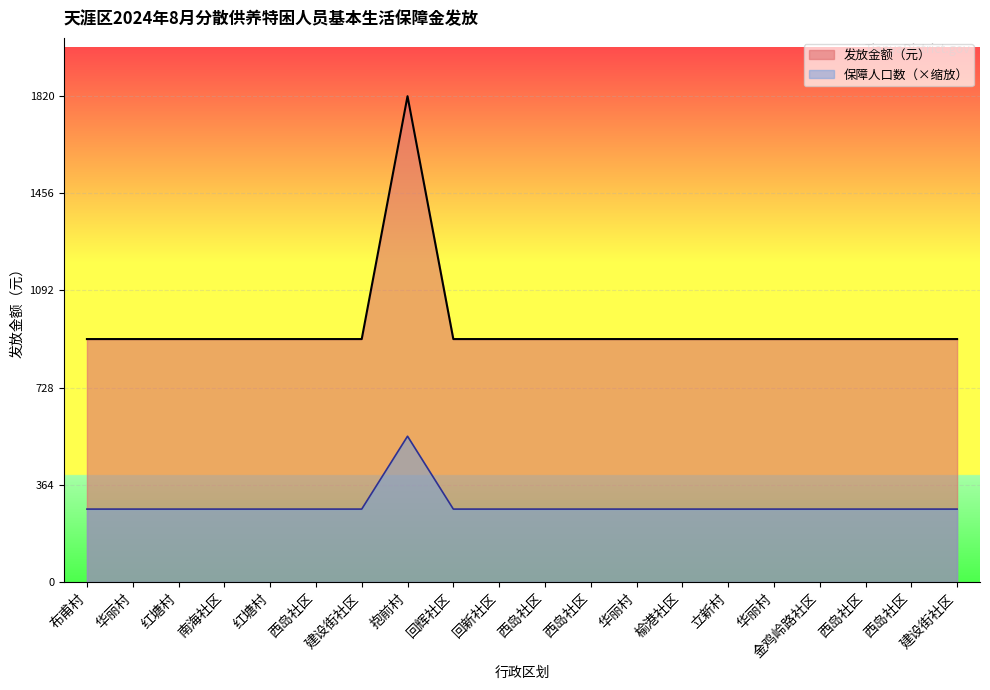

List the labels in order of 保障人口数 value, largest first.

抱前村, 布甫村, 华丽村, 红塘村, 南海社区, 红塘村, 西岛社区, 建设街社区, 回辉社区, 回新社区, 西岛社区, 西岛社区, 华丽村, 榆港社区, 立新村, 华丽村, 金鸡岭路社区, 西岛社区, 西岛社区, 建设街社区